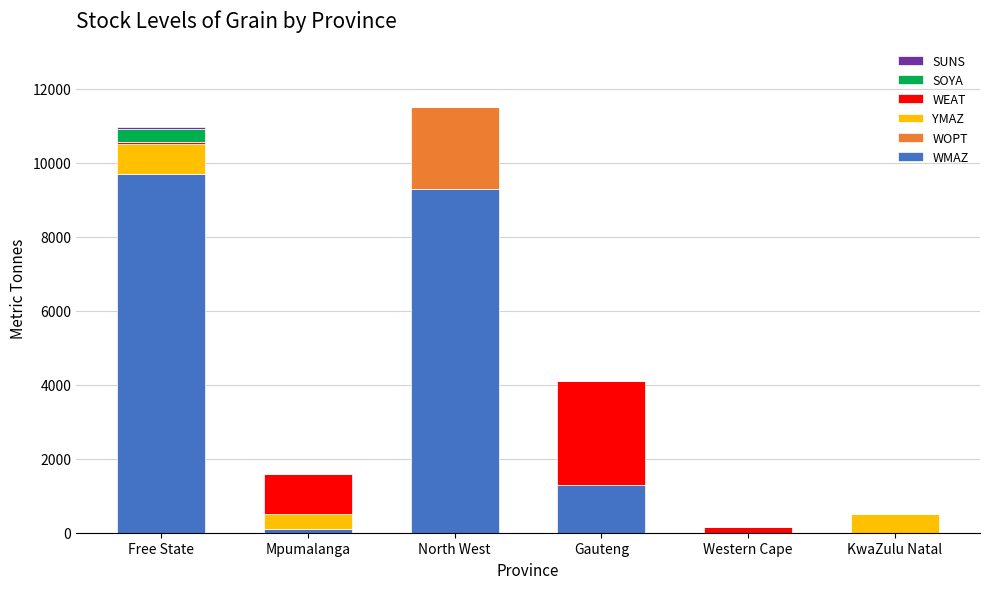

The WMAZ series shows 4863 at North West. True or false?

False